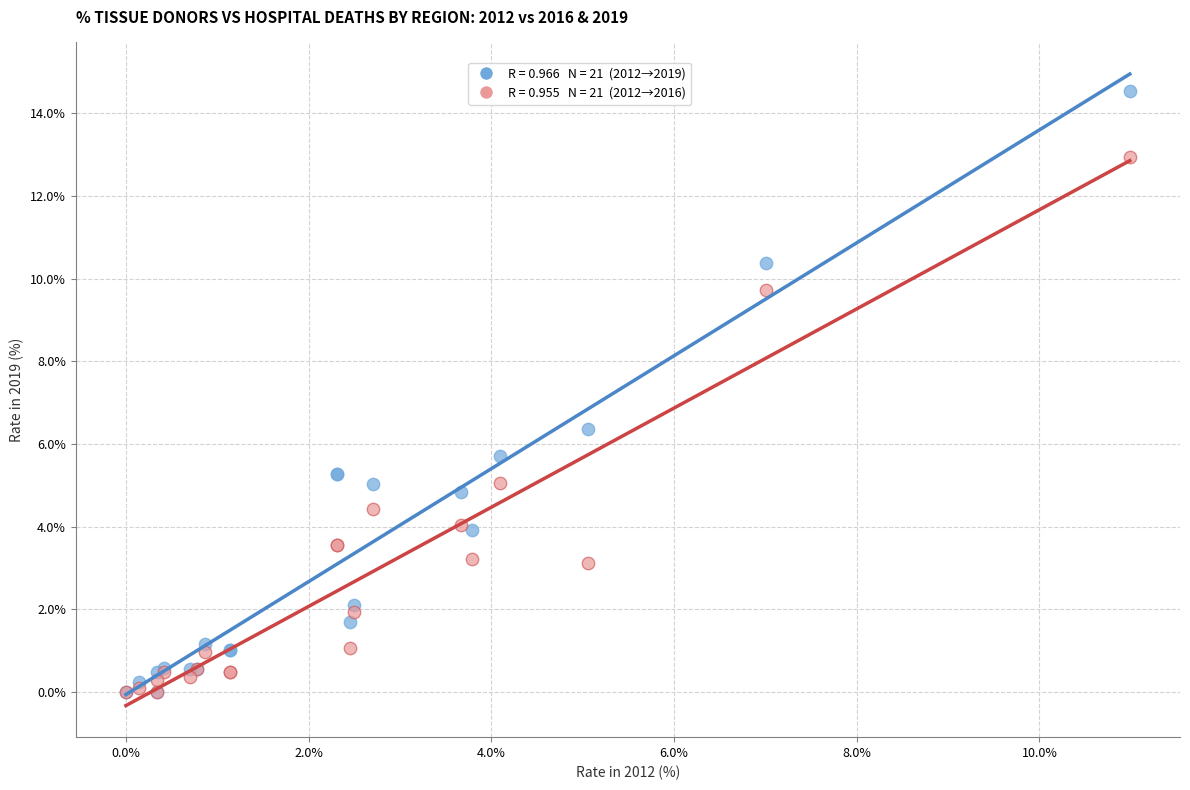

Across all series, what Y value is closest to 7?

6.4